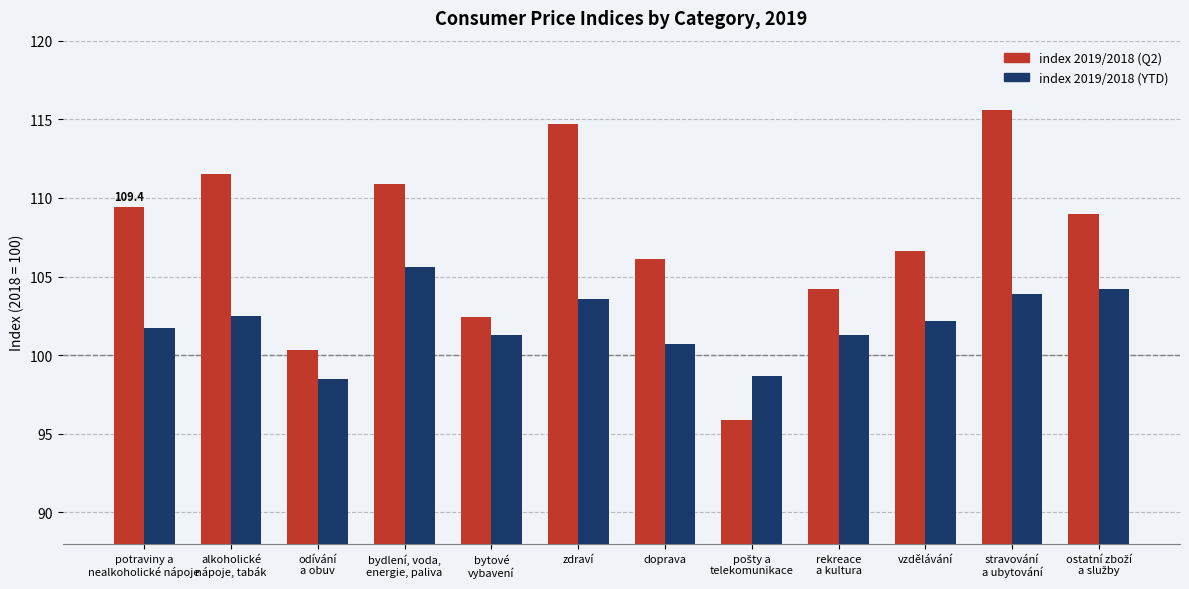

Count the number of data series in this chart.

2